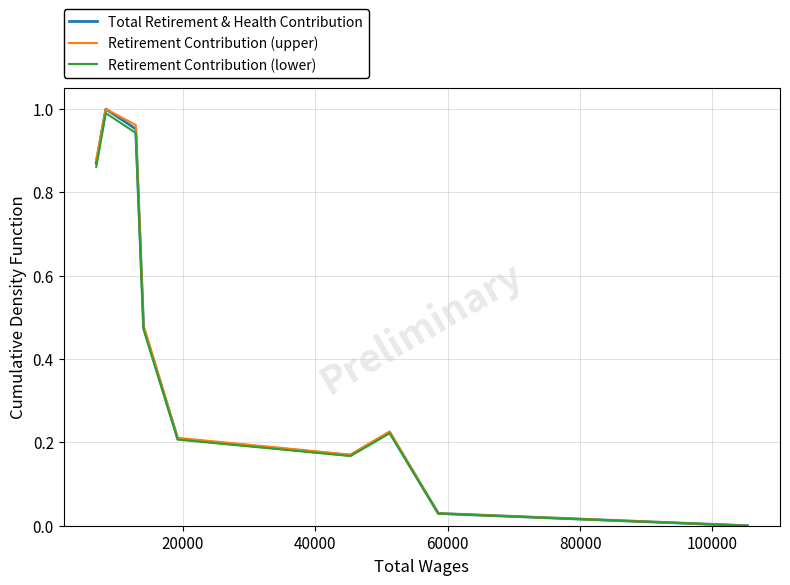

In Retirement Contribution (upper), how many points are lower than both neighbors (excluding endpoints)?

1